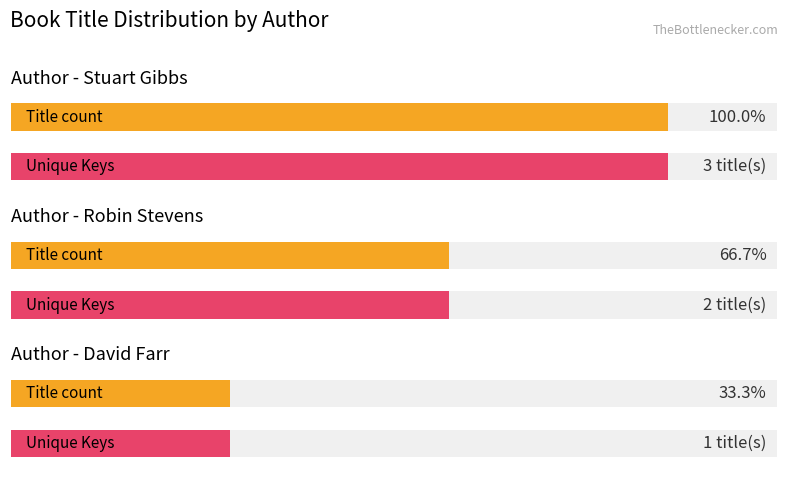

What is the maximum value shown in the chart?

3